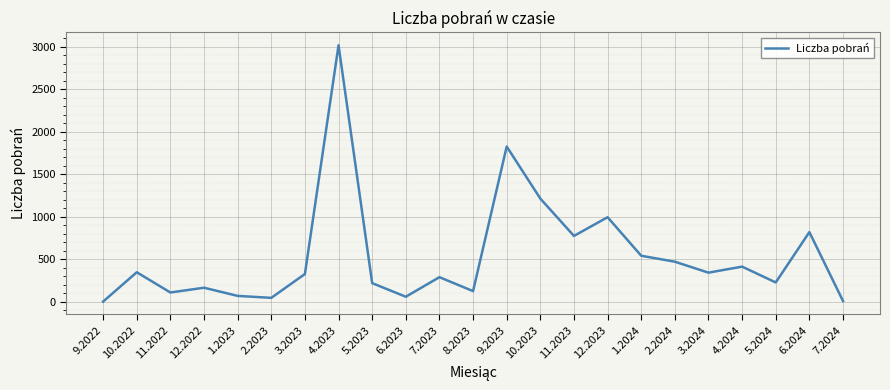

Approximately how many times larger is the value at 10.2022 compared to 11.2023?

0.4